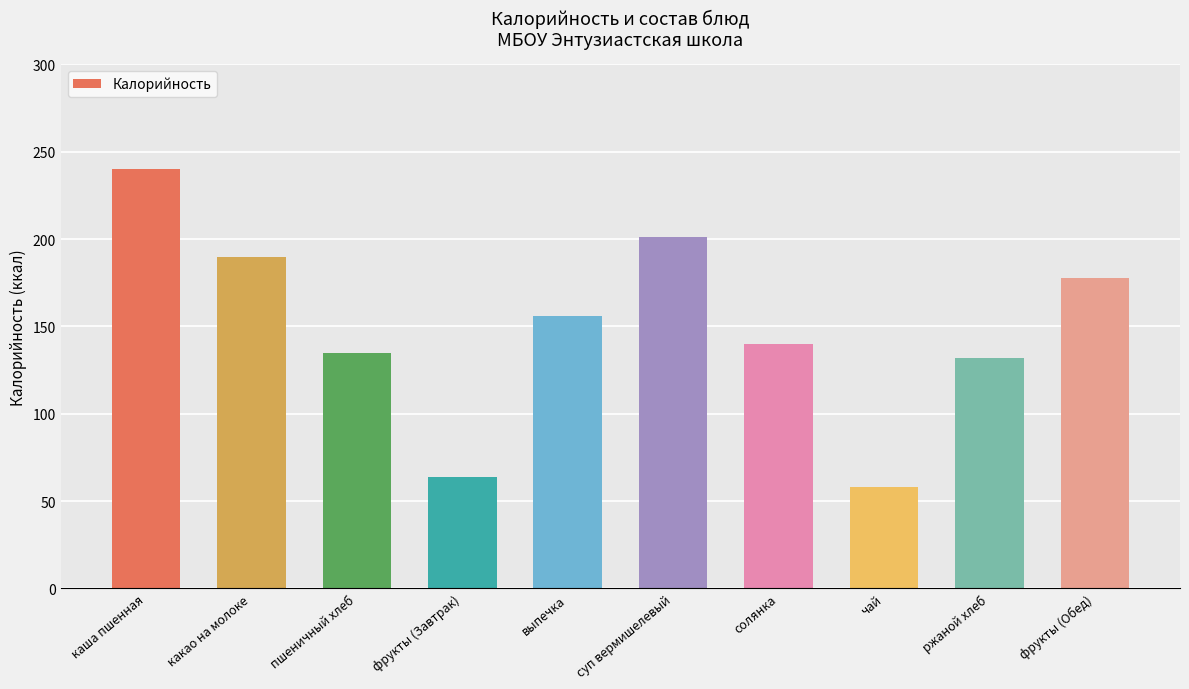

At which category does the chart reach its minimum across all series?

чай